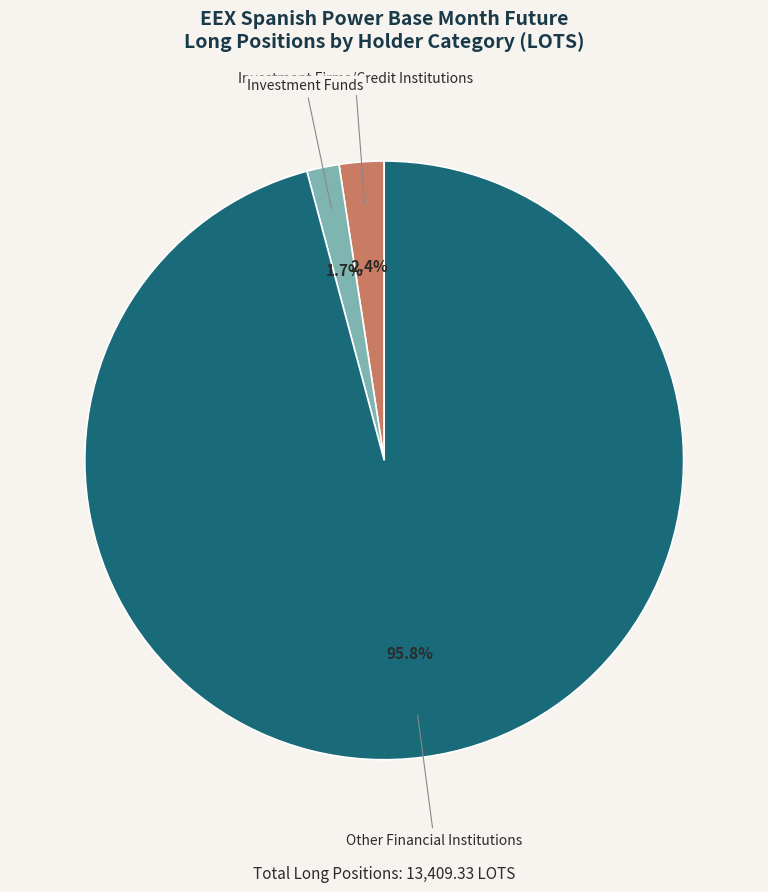

Is there any slice that represents more than half of the pie?

Yes